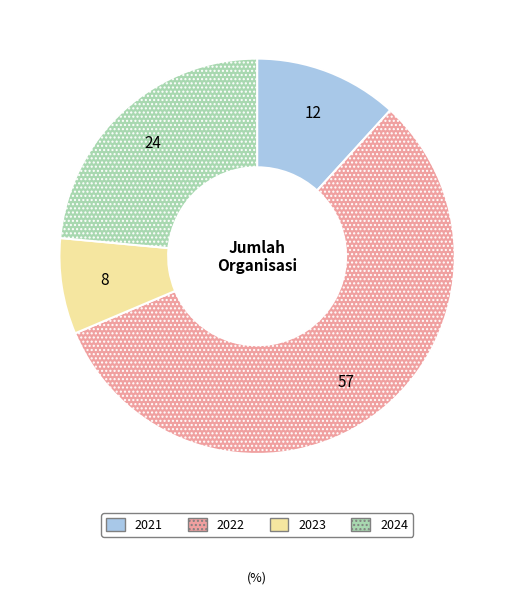

Is there any slice that represents more than half of the pie?

Yes